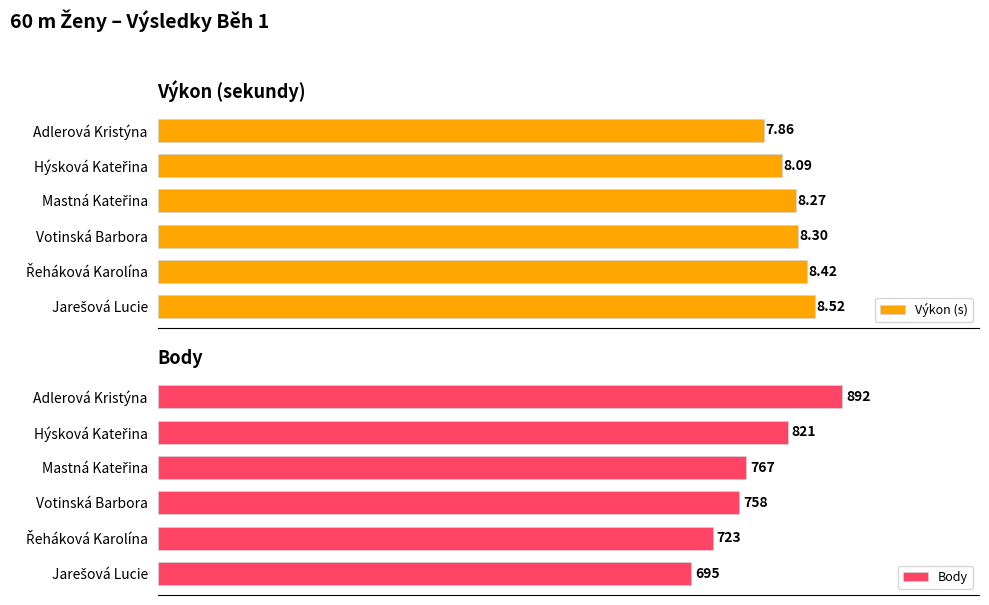

The value of Body at Mastná Kateřina is 384.6. True or false?

False